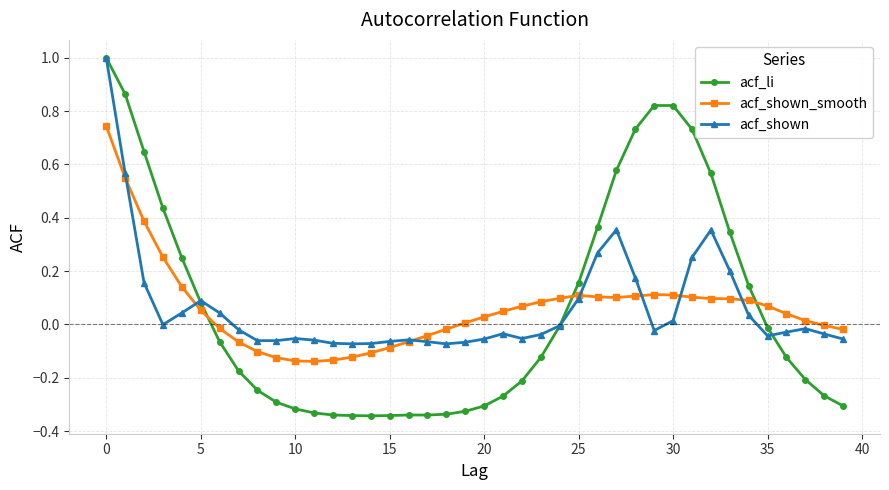

Which series has the widest spread of values?

acf_li